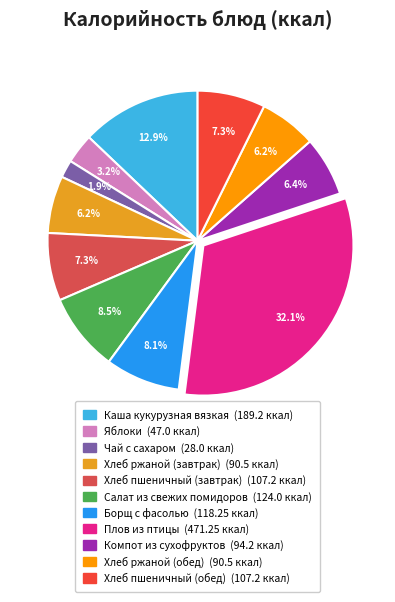

Count the number of slices in the pie.

11